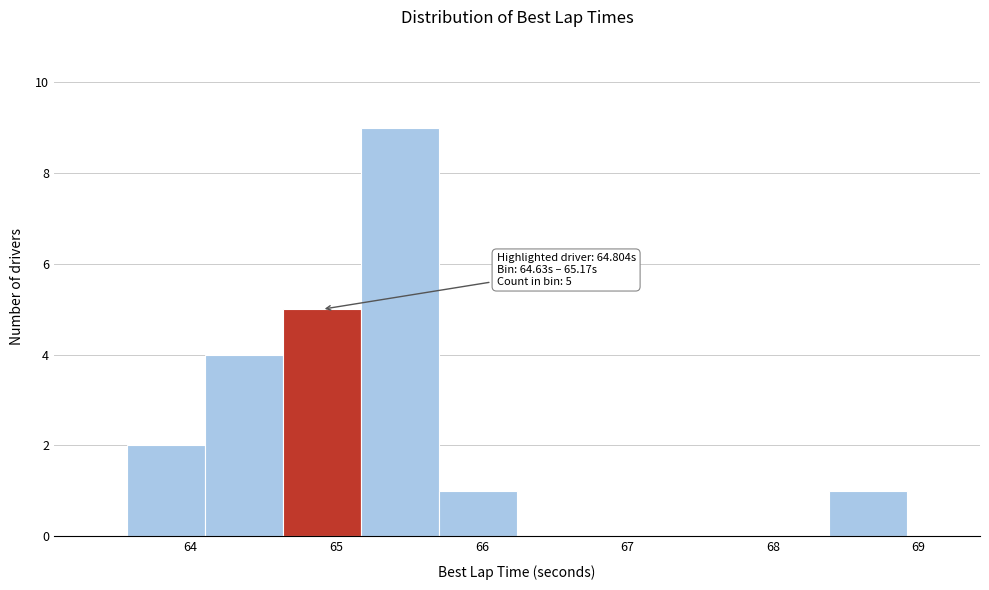

Over which range of the x-axis is the bar tallest?

65.2 to 65.7